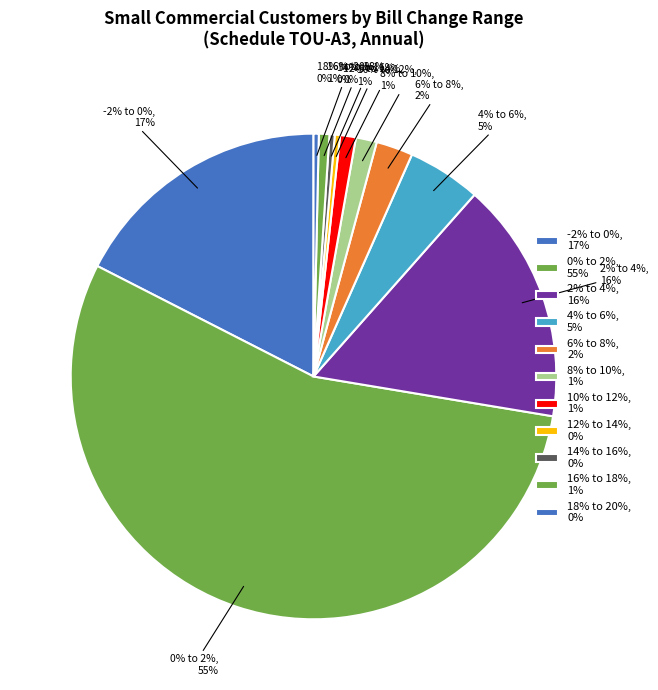

What is the smallest slice in the pie chart?

12% to 14%